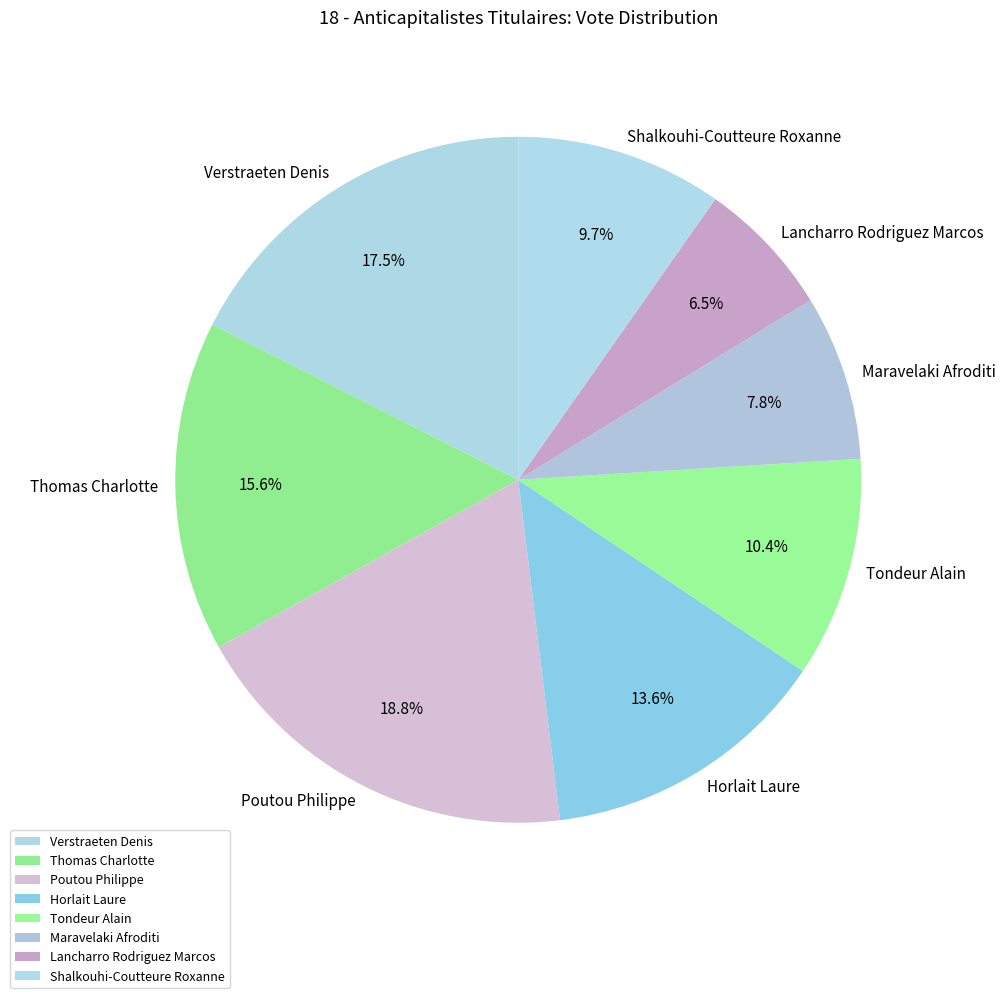

How many segments does this pie chart have?

8